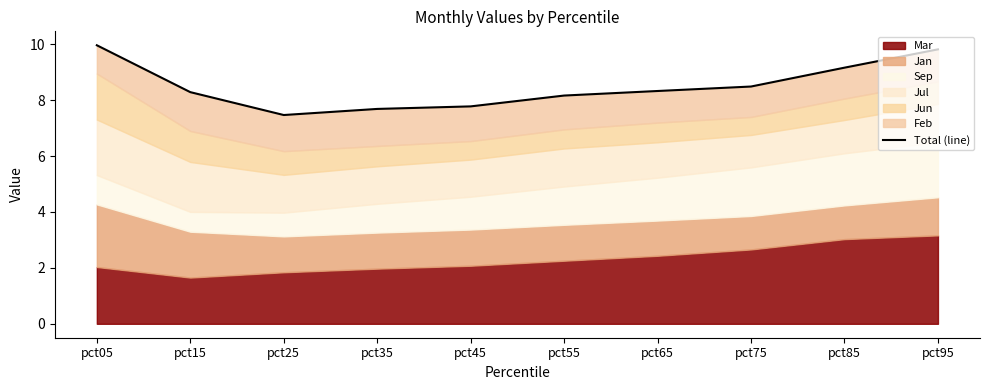

List the labels in order of value, smallest first.

pct25, pct35, pct45, pct55, pct15, pct65, pct75, pct85, pct95, pct05